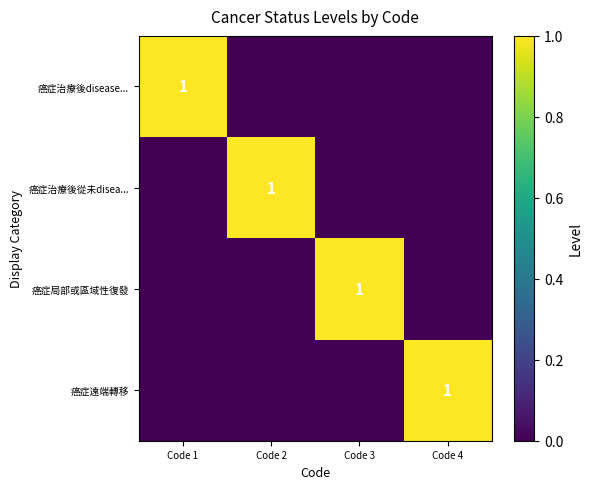

Is it true that 癌症局部或區域性復發 equals 0 at Code 2?

True